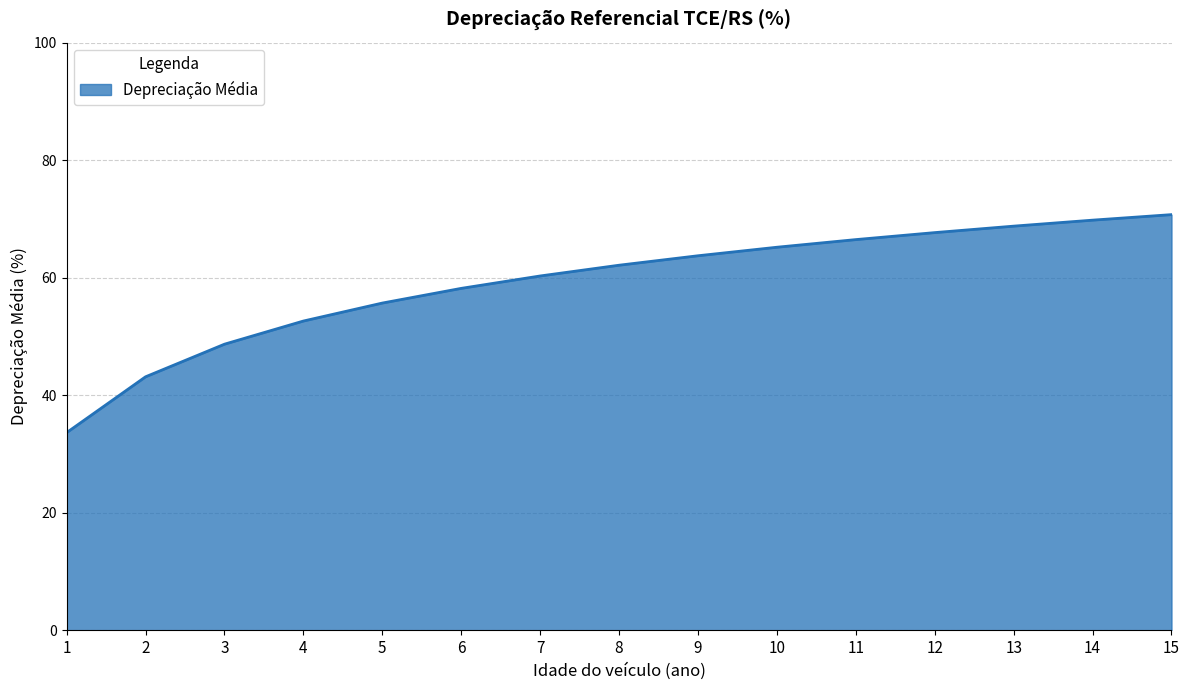

What is the greatest value displayed?

70.7